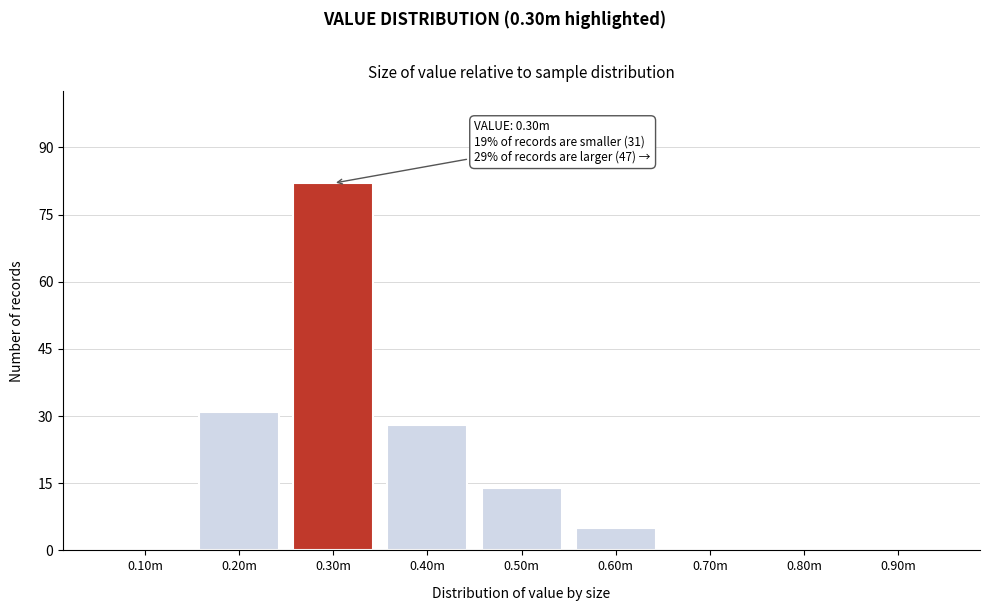

Reading left to right, what are all the values shown in this chart?

0.10m=0	0.20m=31	0.30m=82	0.40m=28	0.50m=14	0.60m=5	0.70m=0	0.80m=0	0.90m=0